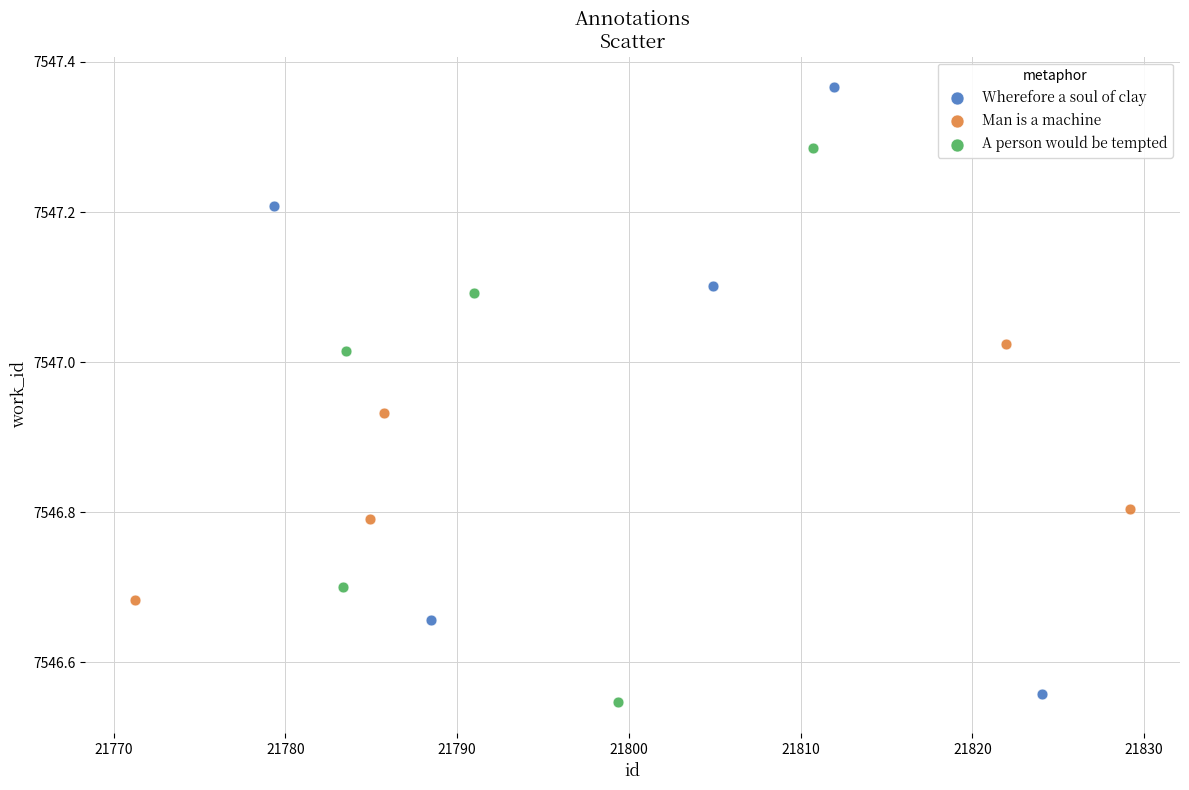

Which series contains the highest Y value?

Wherefore a soul of clay